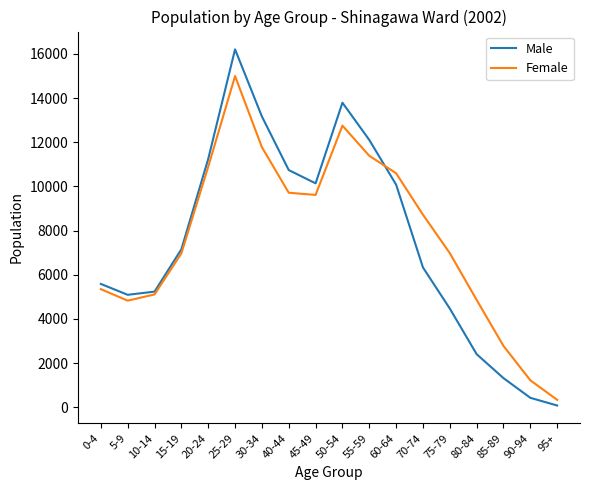

Is the value of Male at 20-24 greater than the value of Female at 45-49?

Yes